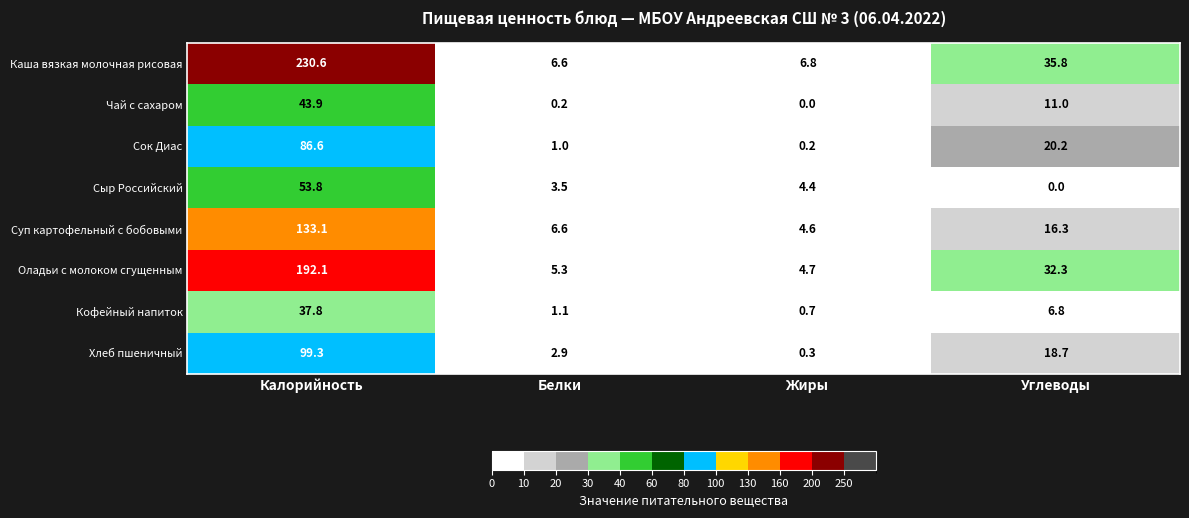

Is it true that Сыр Российский equals 0.0 at Углеводы?

True